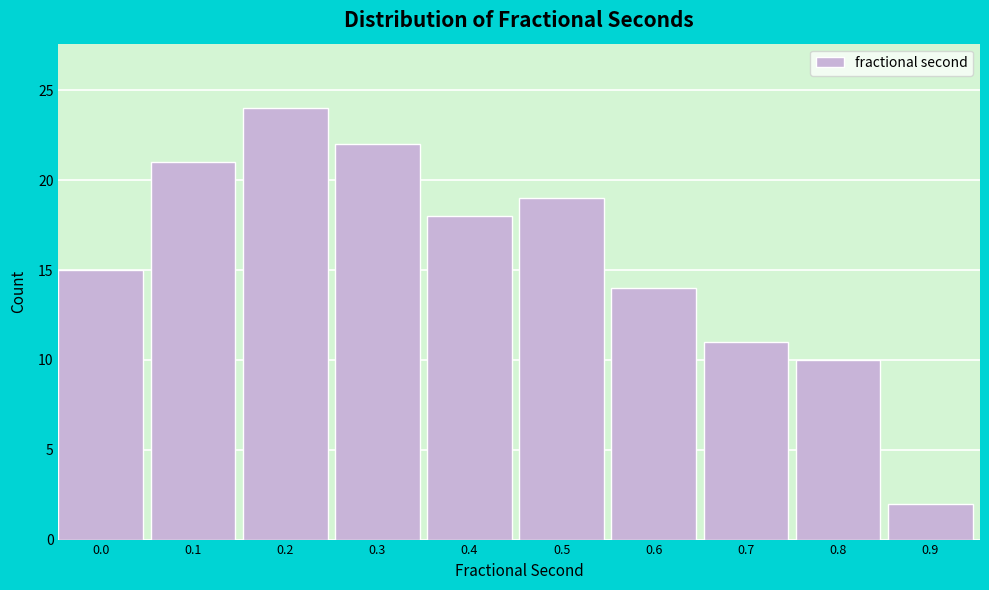

Reading left to right, list all the values displayed in this chart.

15	21	24	22	18	19	14	11	10	2